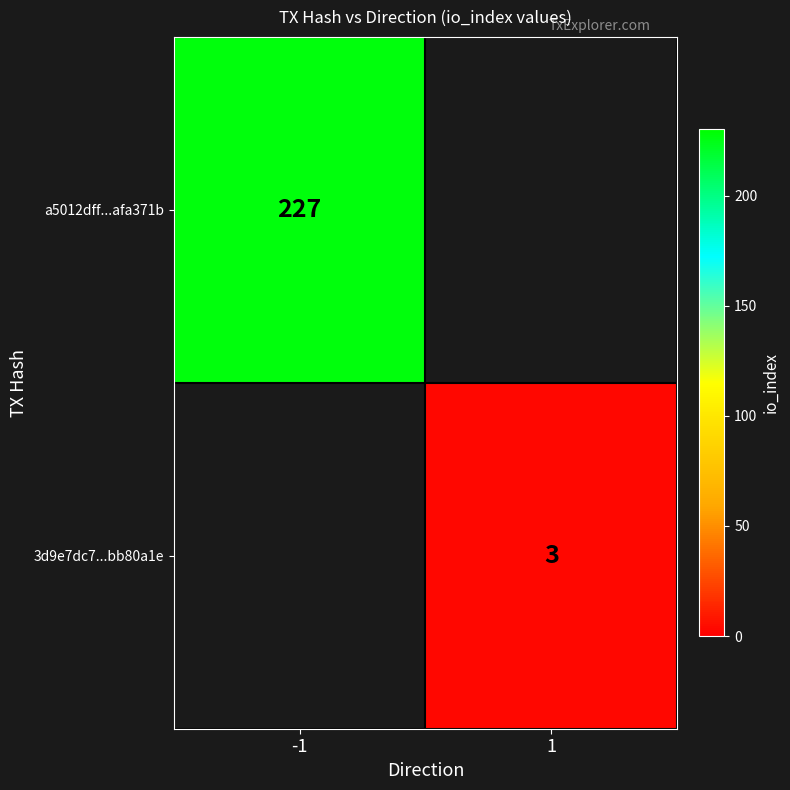

Is the value of a5012dff...afa371b at -1 greater than the value of 3d9e7dc7...bb80a1e at 1?

Yes